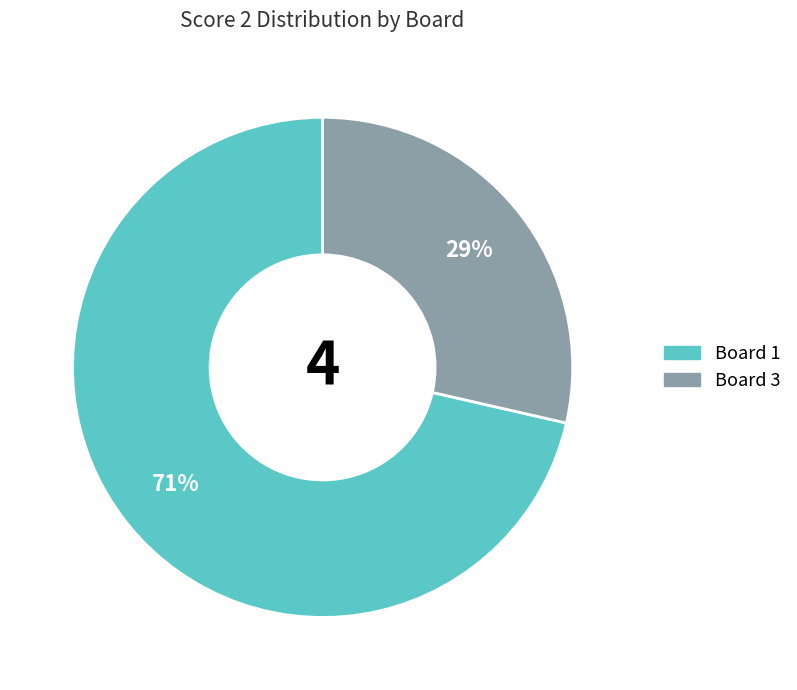

Is there any slice that represents more than half of the pie?

Yes